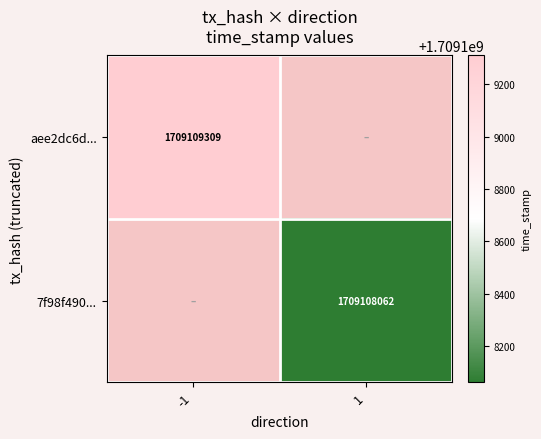

Reading left to right, extract all data points from this chart.

aee2dc6d...: direction=-1.0	io_index=0.0	valid_mainchain=1.0	value=0.5	time_stamp=1709109309.0
7f98f490...: direction=1.0	io_index=0.0	valid_mainchain=1.0	value=0.5	time_stamp=1709108062.0